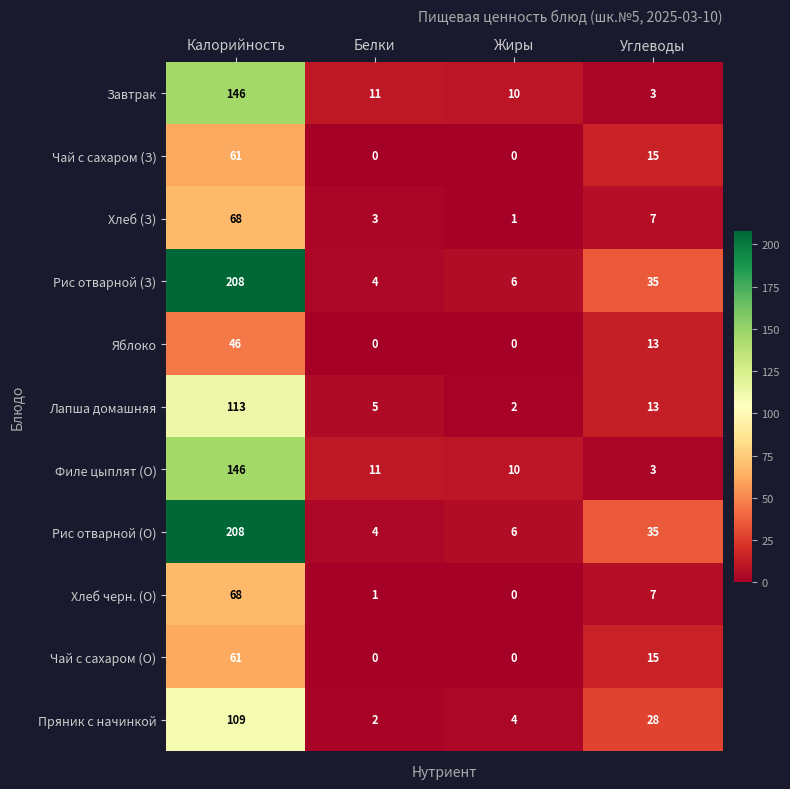

What is the total value across all series at Углеводы?

174